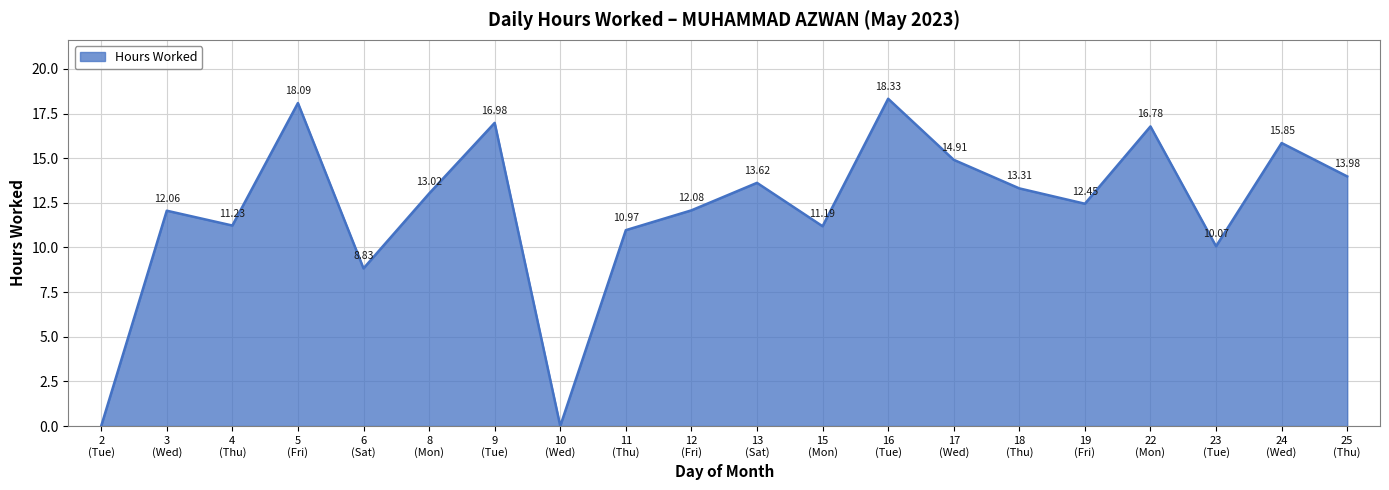

What is the label of the 9th point from the left?

11
(Thu)